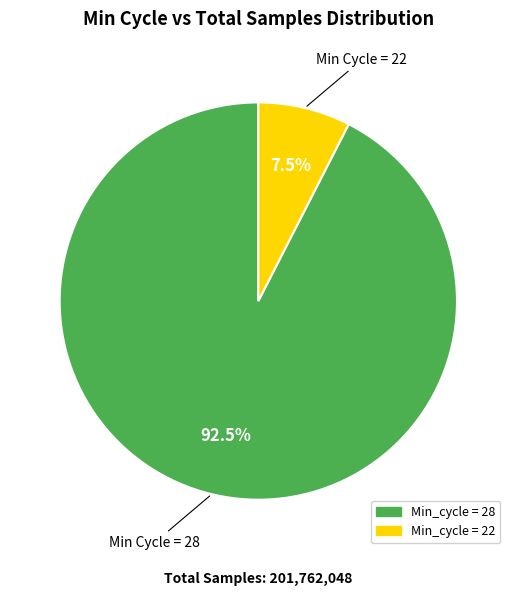

Which has a higher value, Min_cycle = 28 or Min_cycle = 22?

Min_cycle = 28